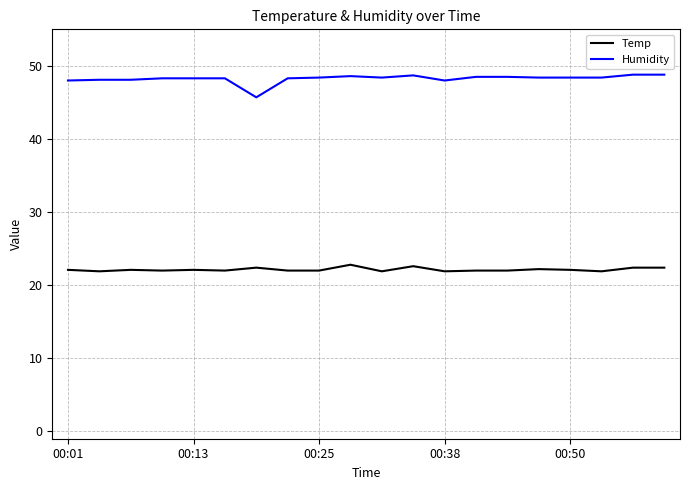

List the series in order of their peak value, highest first.

Humidity, Temp